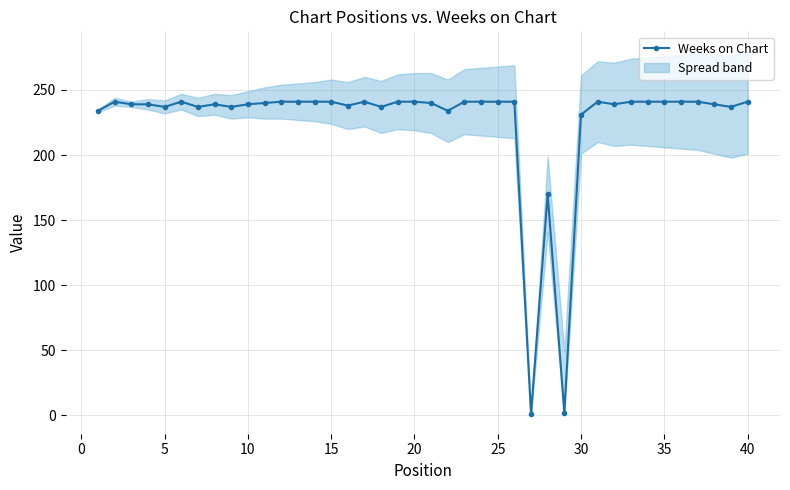

Which has a higher value, 20 or 20?

20